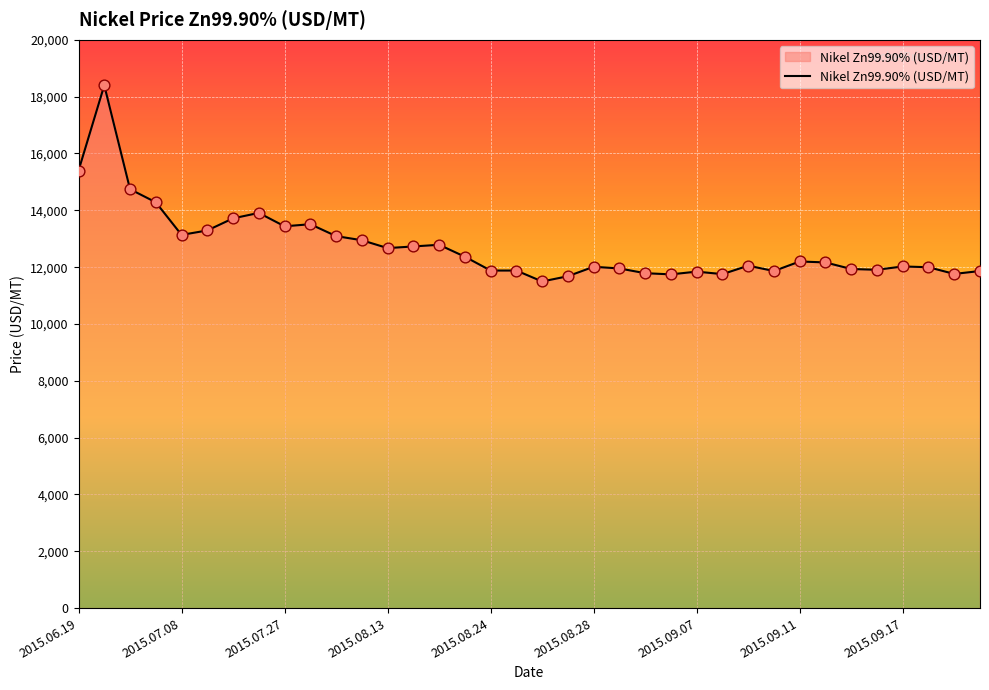

What is the greatest value displayed?

18398.7